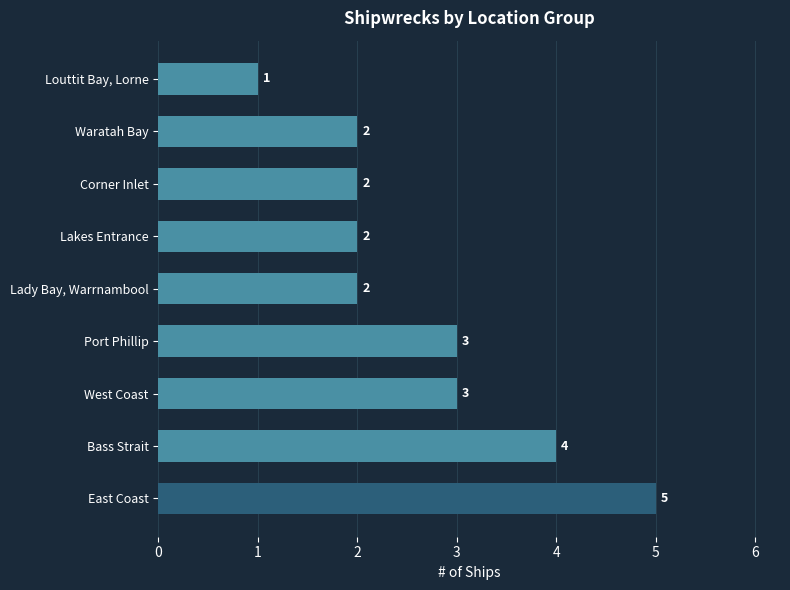

How many values are between 2 and 3?

6